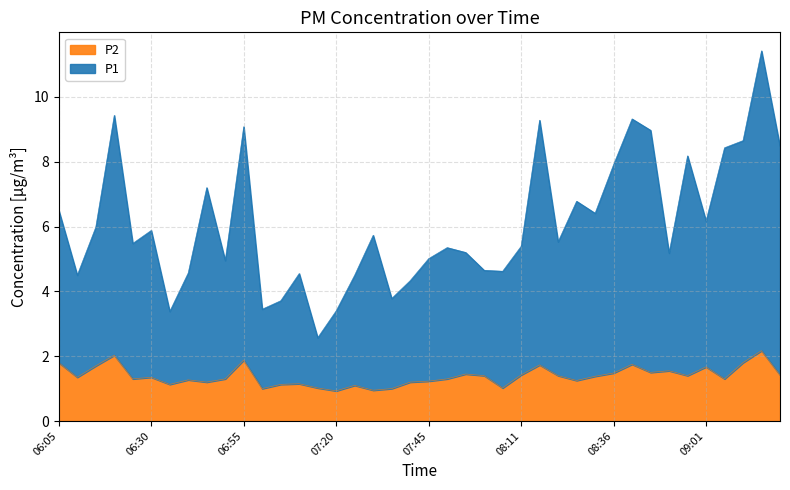

What is the spread (max minus min) of values at 06:05?

4.7